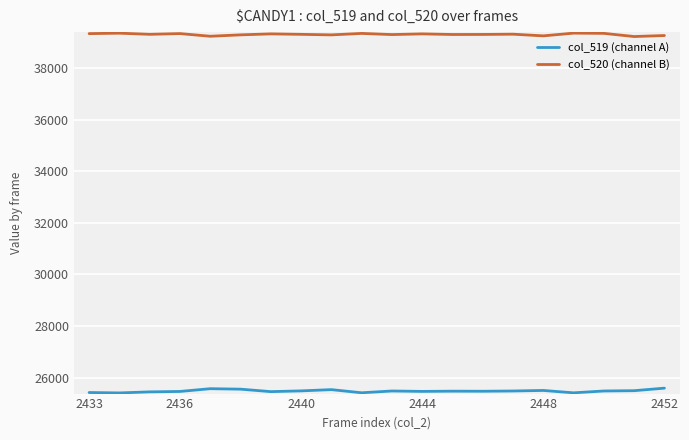

Which series has the largest total across all categories?

col_520 (channel B)